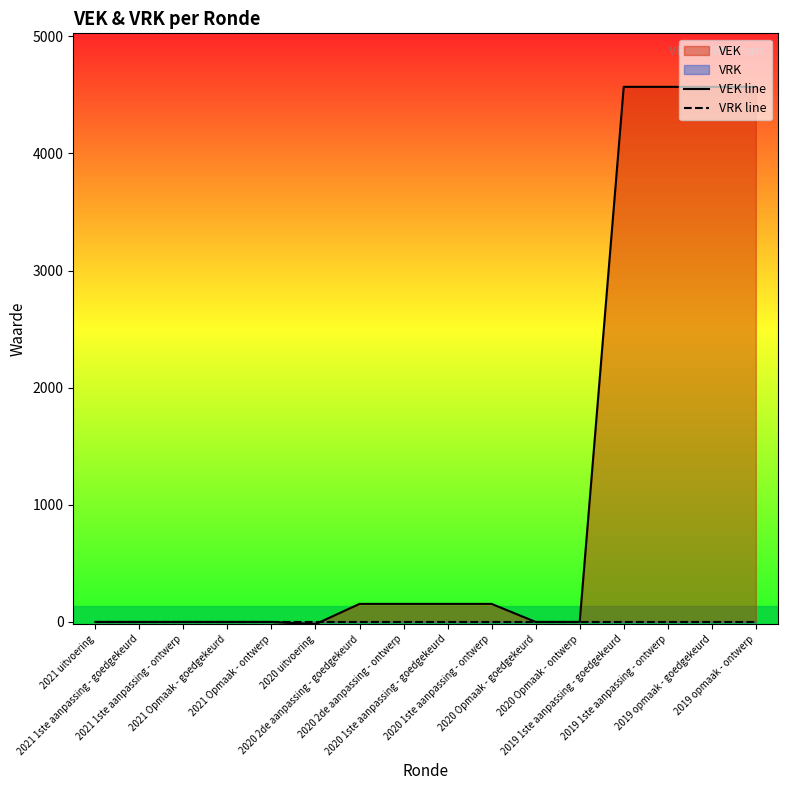

Does the chart have visible grid lines?

No